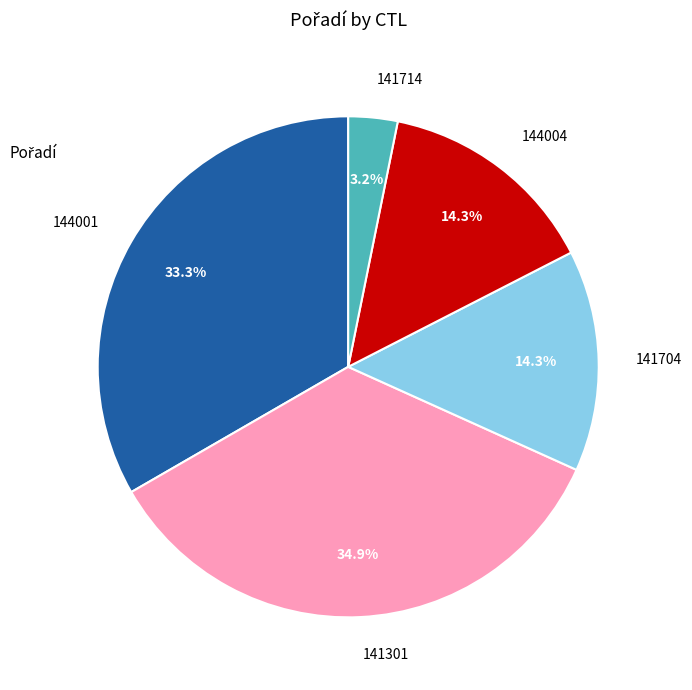

Combined, do 144001 and 141301 account for over 50%?

Yes